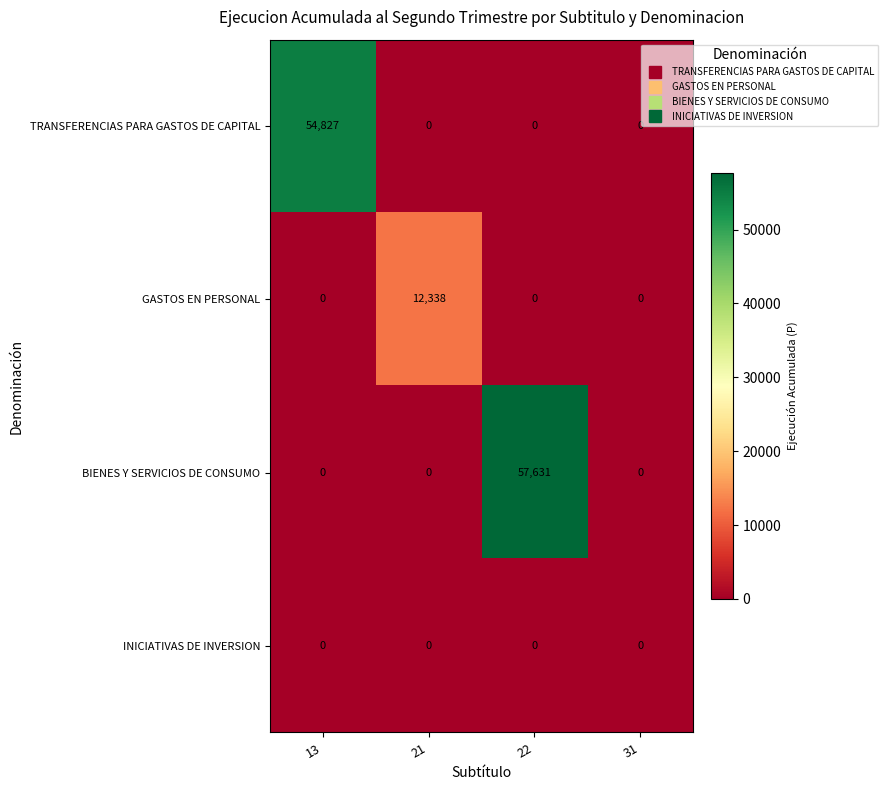

Count the number of data series in this chart.

4